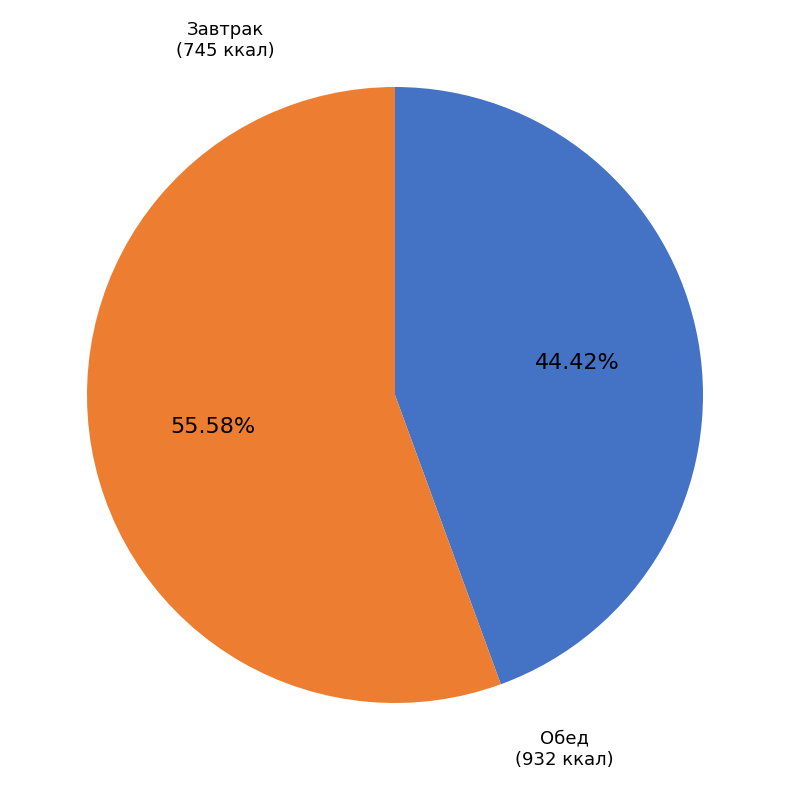

Does any single category account for the majority?

Yes